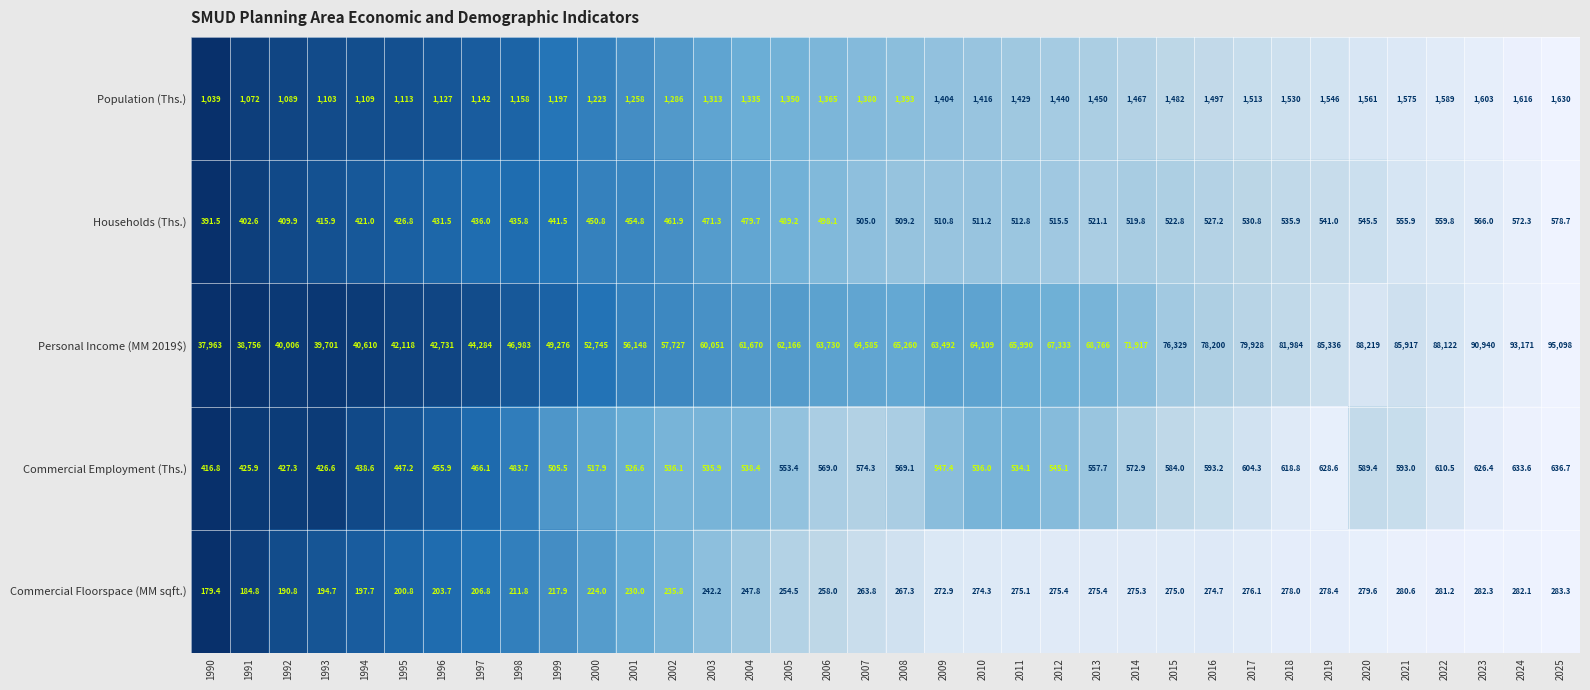

Which category has the lowest value across all series?

1990